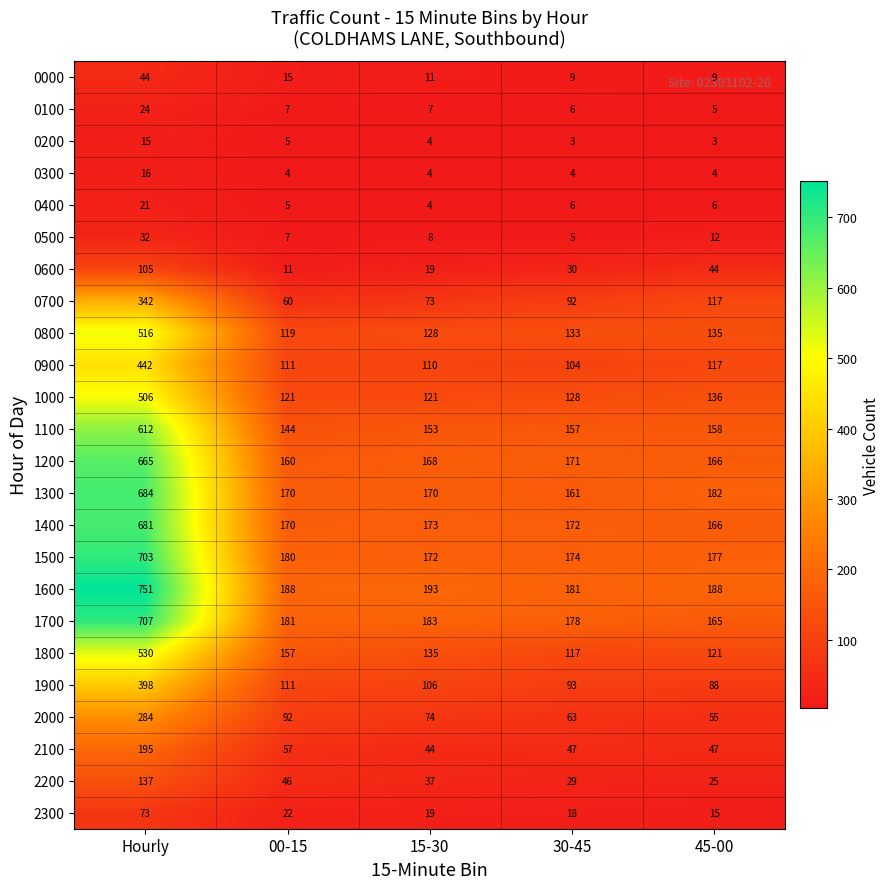

Which series has the widest spread of values?

1600